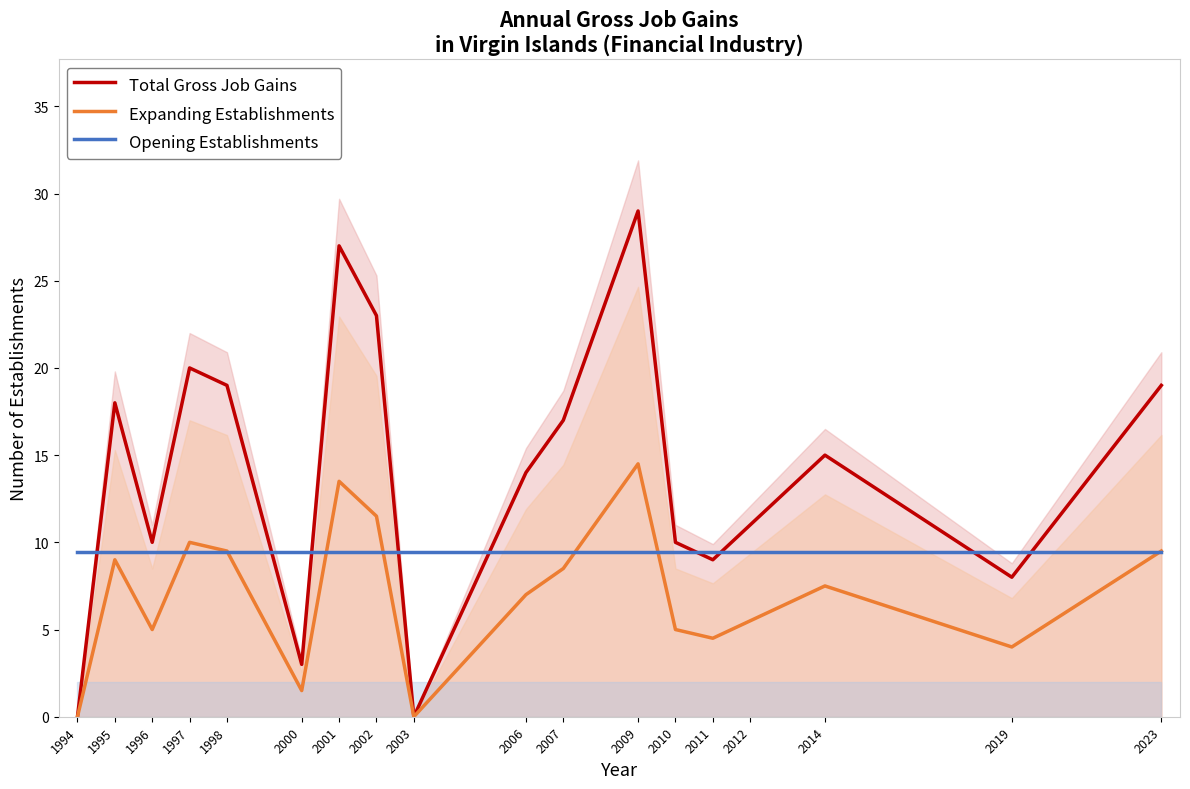

Where is the first local maximum for Total Gross Job Gains?

1995